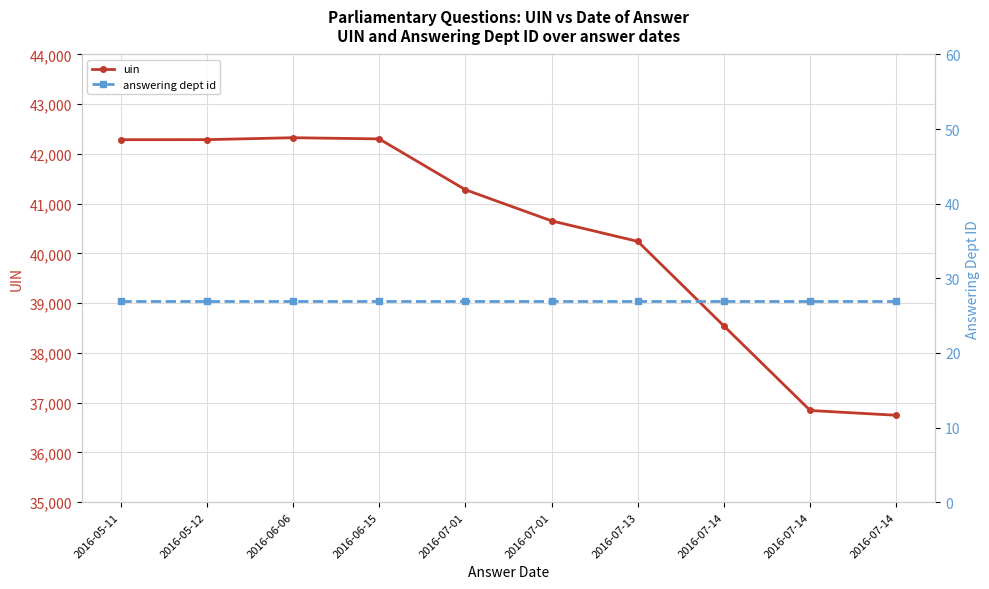

True or false: answering dept id and uin cross at least once.

False